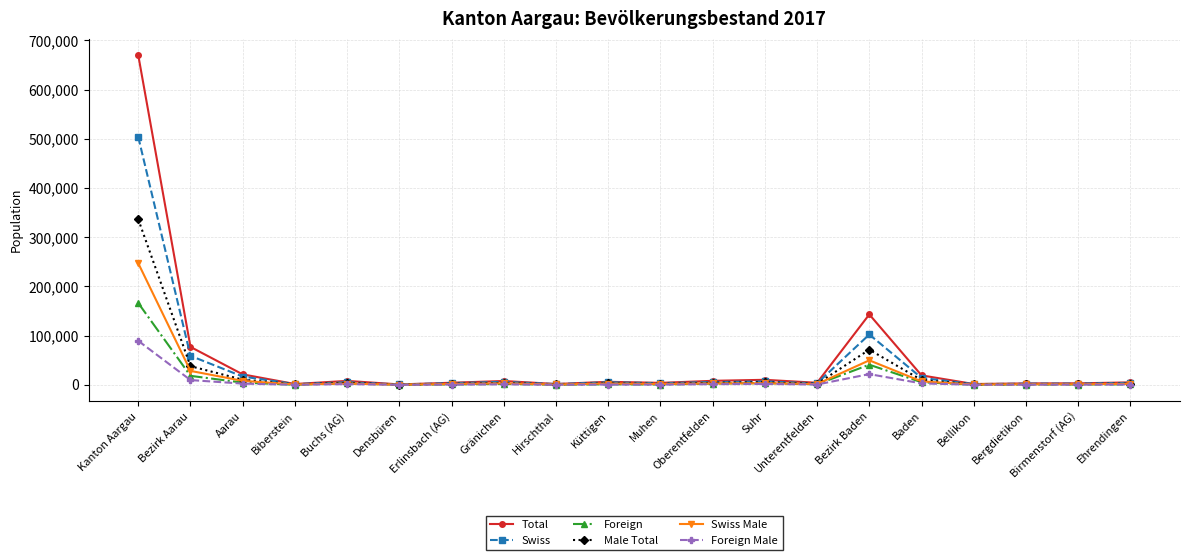

Does the chart have visible grid lines?

Yes